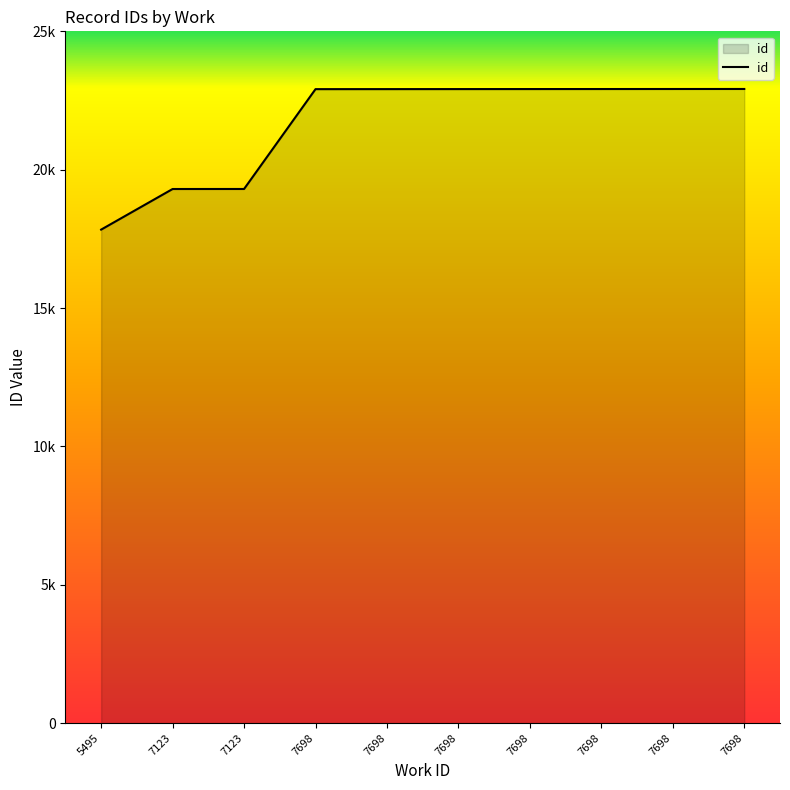

Does the chart have visible grid lines?

No